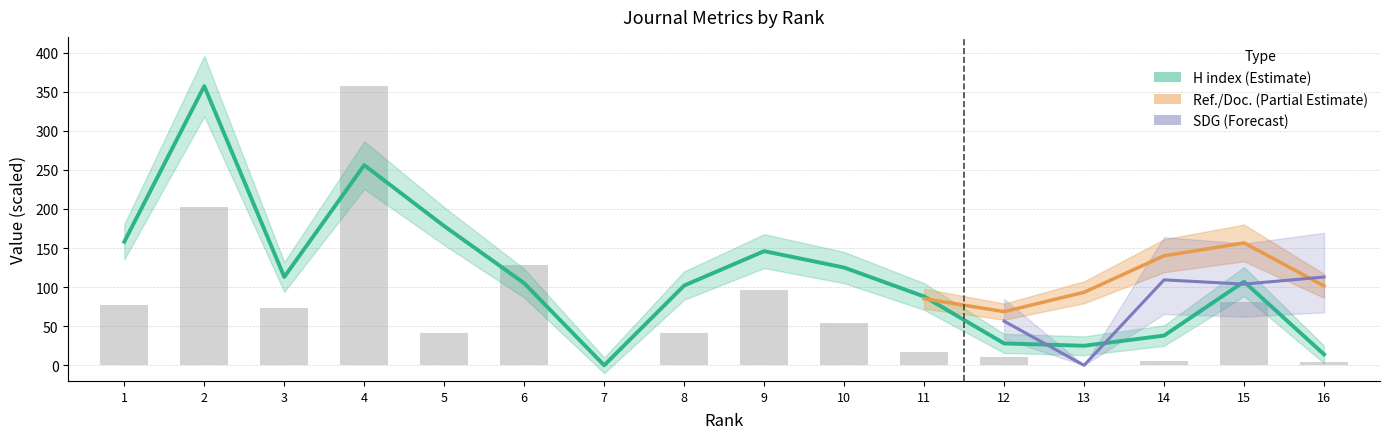

The H index series shows 0.0 at 7. True or false?

True